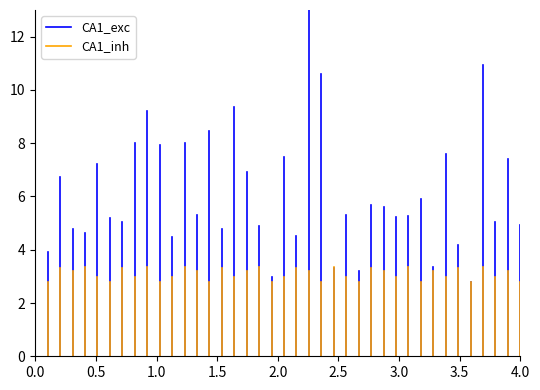

Rank the series by their average value, from highest to lowest.

CA1_exc, CA1_inh